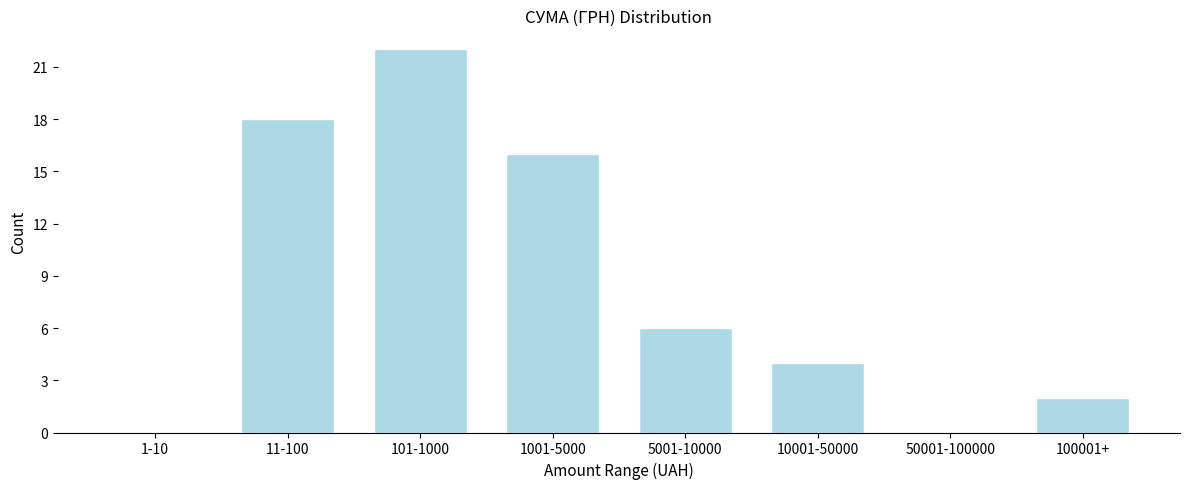

Reading right to left, what are all the values shown in this chart?

100001+=2	50001-100000=0	10001-50000=4	5001-10000=6	1001-5000=16	101-1000=22	11-100=18	1-10=0